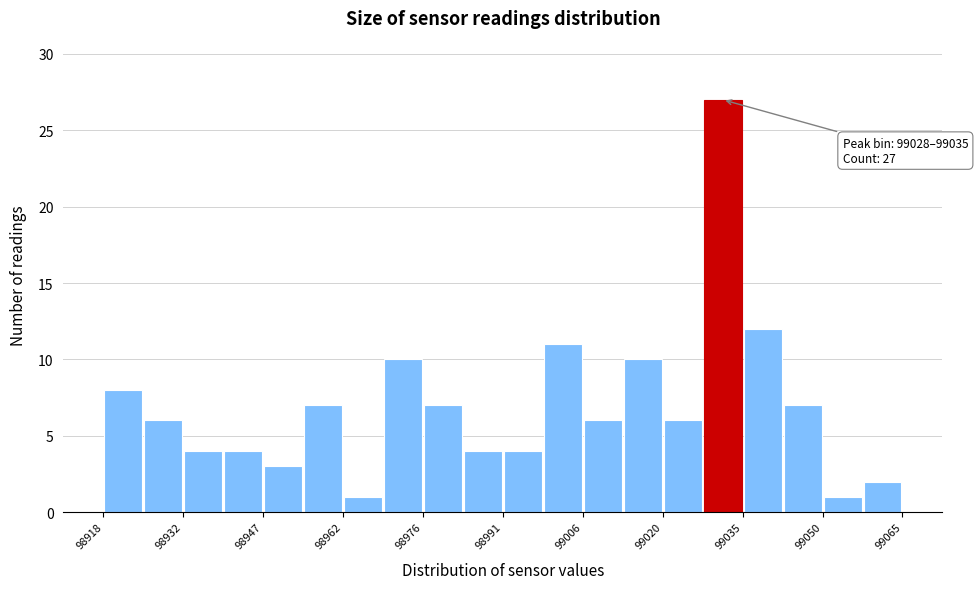

Read against the x-axis, roughly where is the centre of the tallest bar?

99032